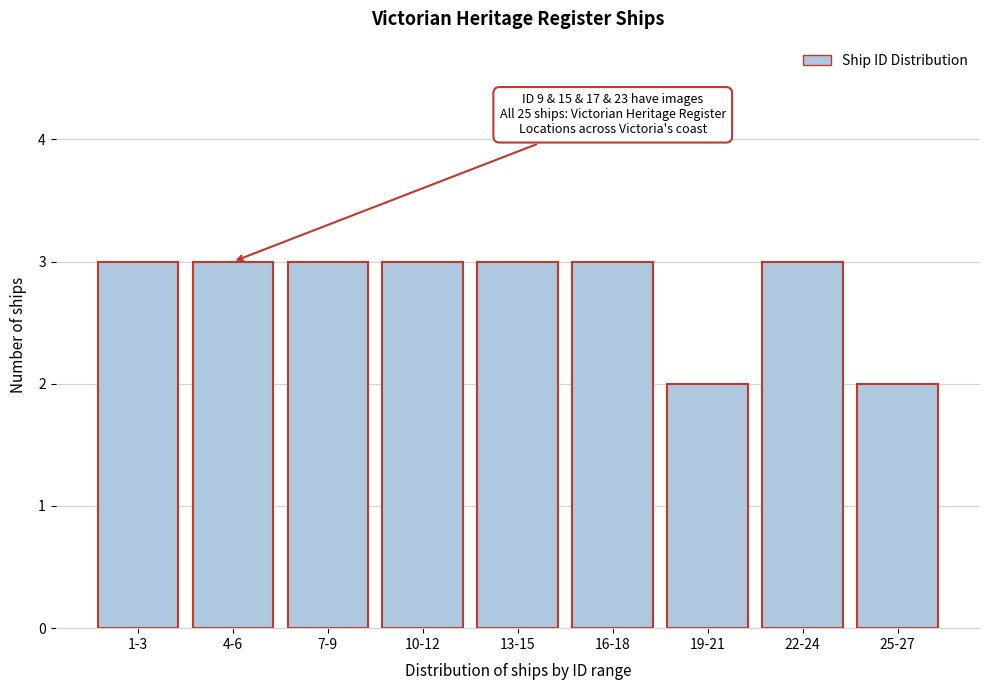

Reading left to right, transcribe all the data shown in this chart.

1-3=3	4-6=3	7-9=3	10-12=3	13-15=3	16-18=3	19-21=2	22-24=3	25-27=2